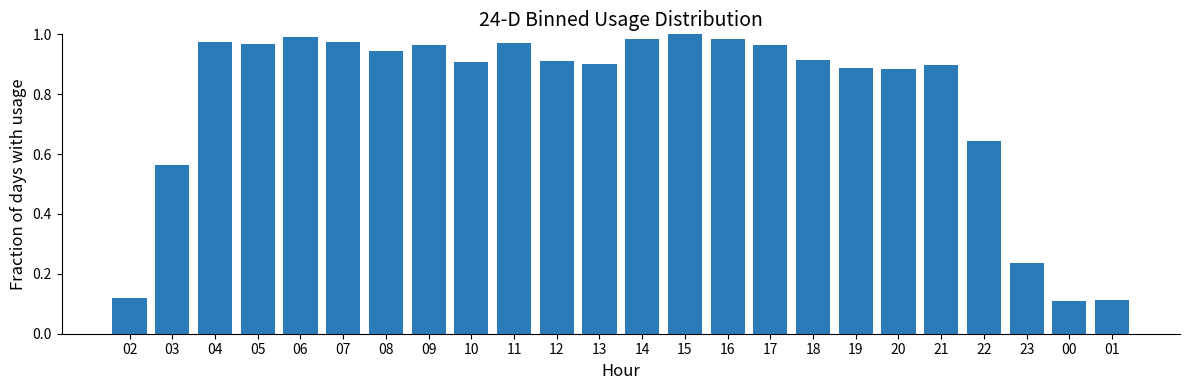

Between 08 and 15, which is larger?

15